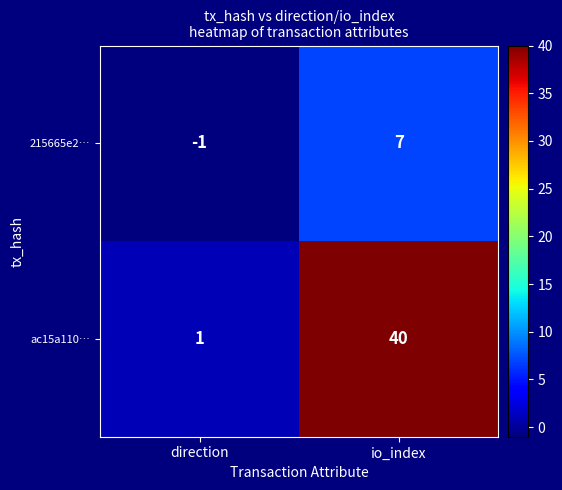

How many series are shown in this chart?

2